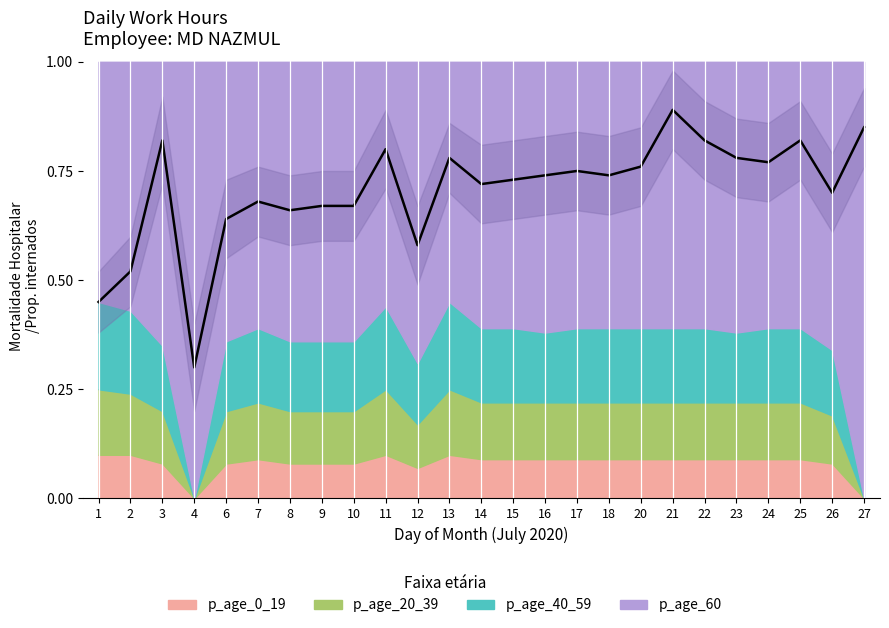

What value does the data have at 18?

0.7